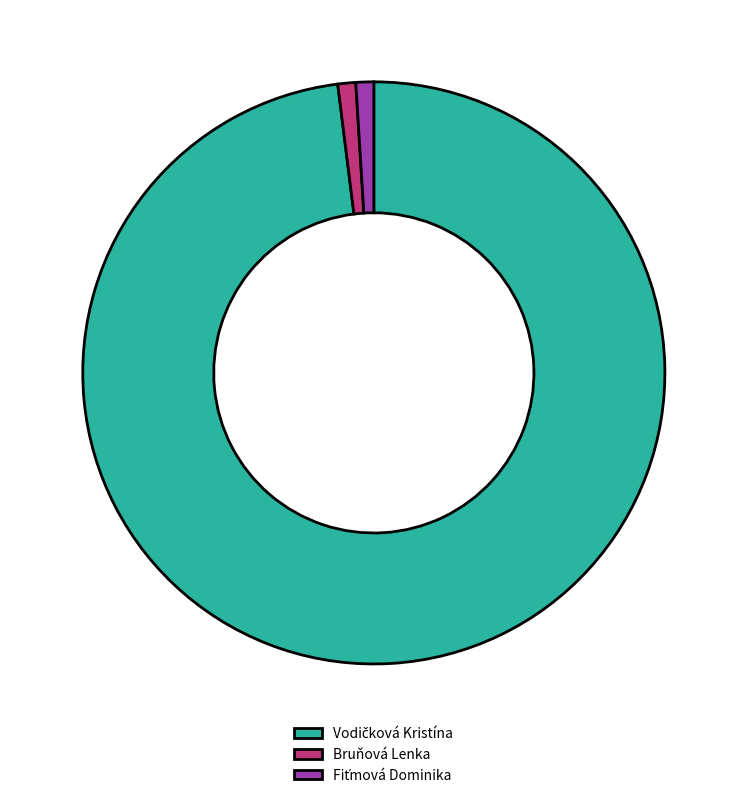

True or false: Bruňová Lenka accounts for 1% of the total.

True